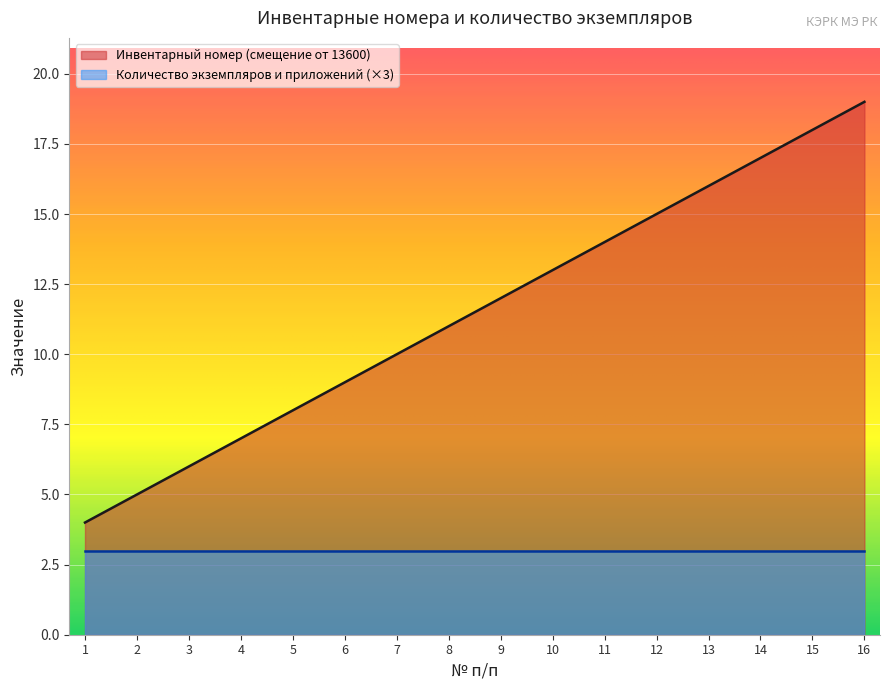

Rank the categories by value from lowest to highest.

1, 2, 3, 4, 5, 6, 7, 8, 9, 10, 11, 12, 13, 14, 15, 16